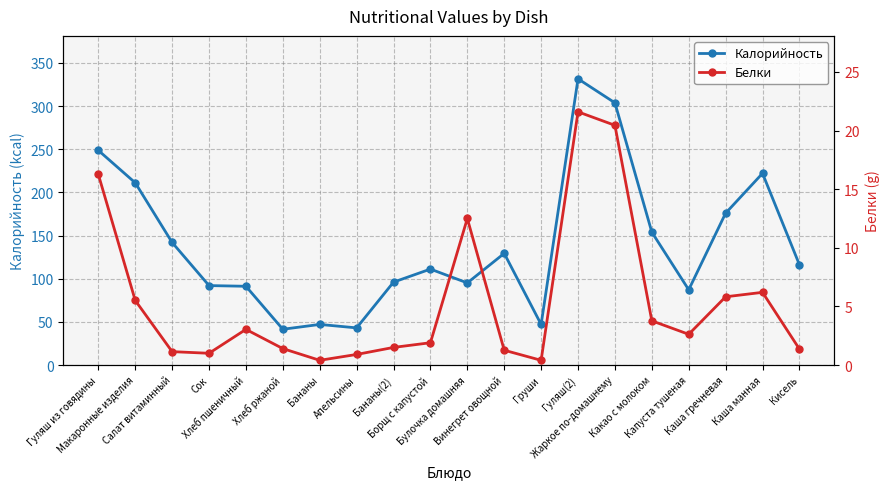

Reading left to right, what are all the values shown in this chart?

Калорийность: 248.6	211.1	141.9	92.0	91.2	41.4	47.0	43.0	96.0	111.1	95.1	129.3	47.0	331.5	303.7	153.9	87.2	175.9	222.0	116.2
Белки: 16.3	5.5	1.1	1.0	3.0	1.4	0.4	0.9	1.5	1.9	12.5	1.3	0.4	21.6	20.4	3.8	2.6	5.8	6.2	1.4